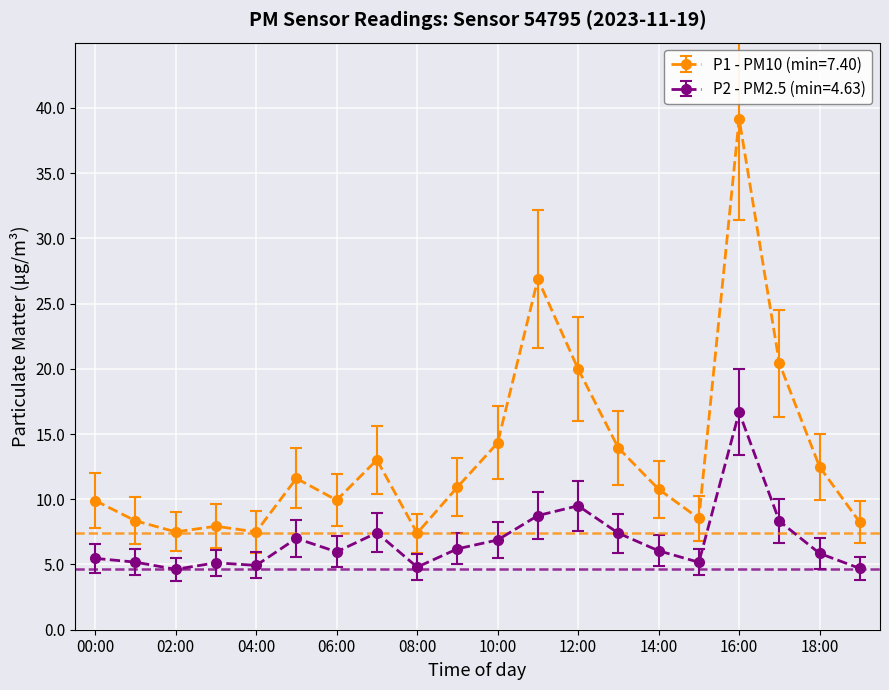

What is the value of the P1 - PM10 (min=7.40) point at the 17th from the left?

39.2